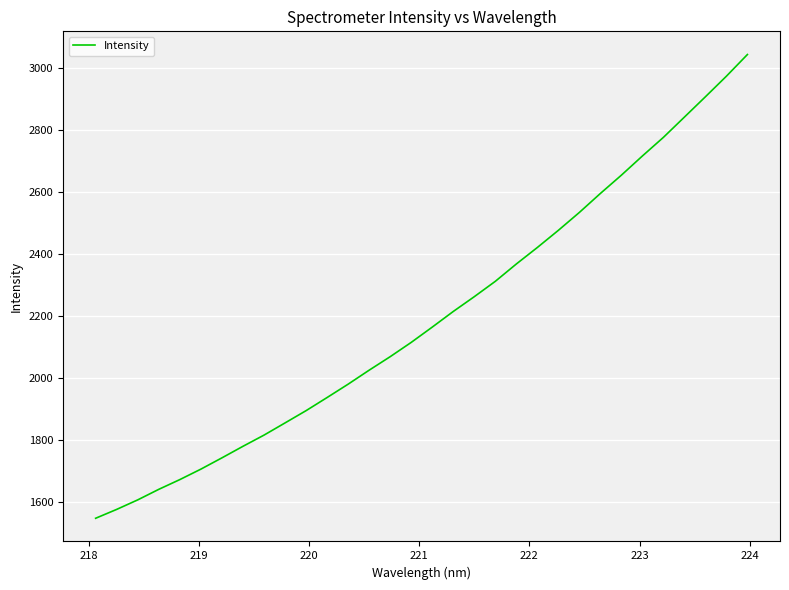

What is the sum of all values?

70233.4